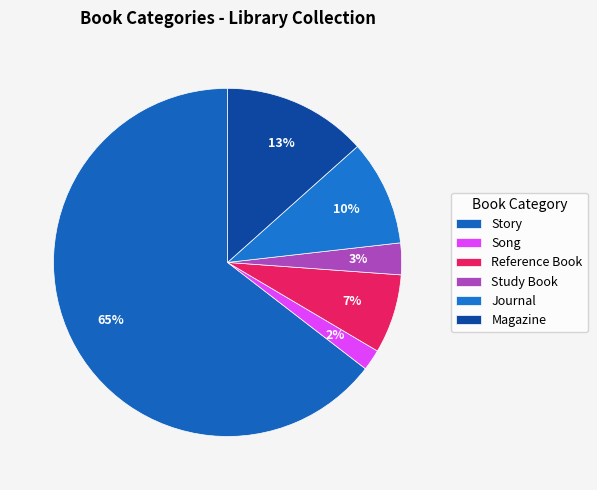

Count the number of slices in the pie.

6